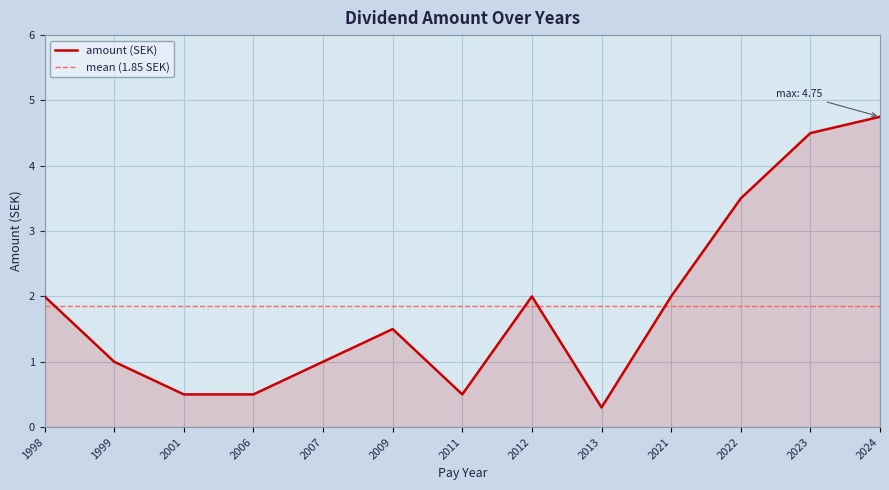

What is the minimum value for amount (SEK)?

0.3